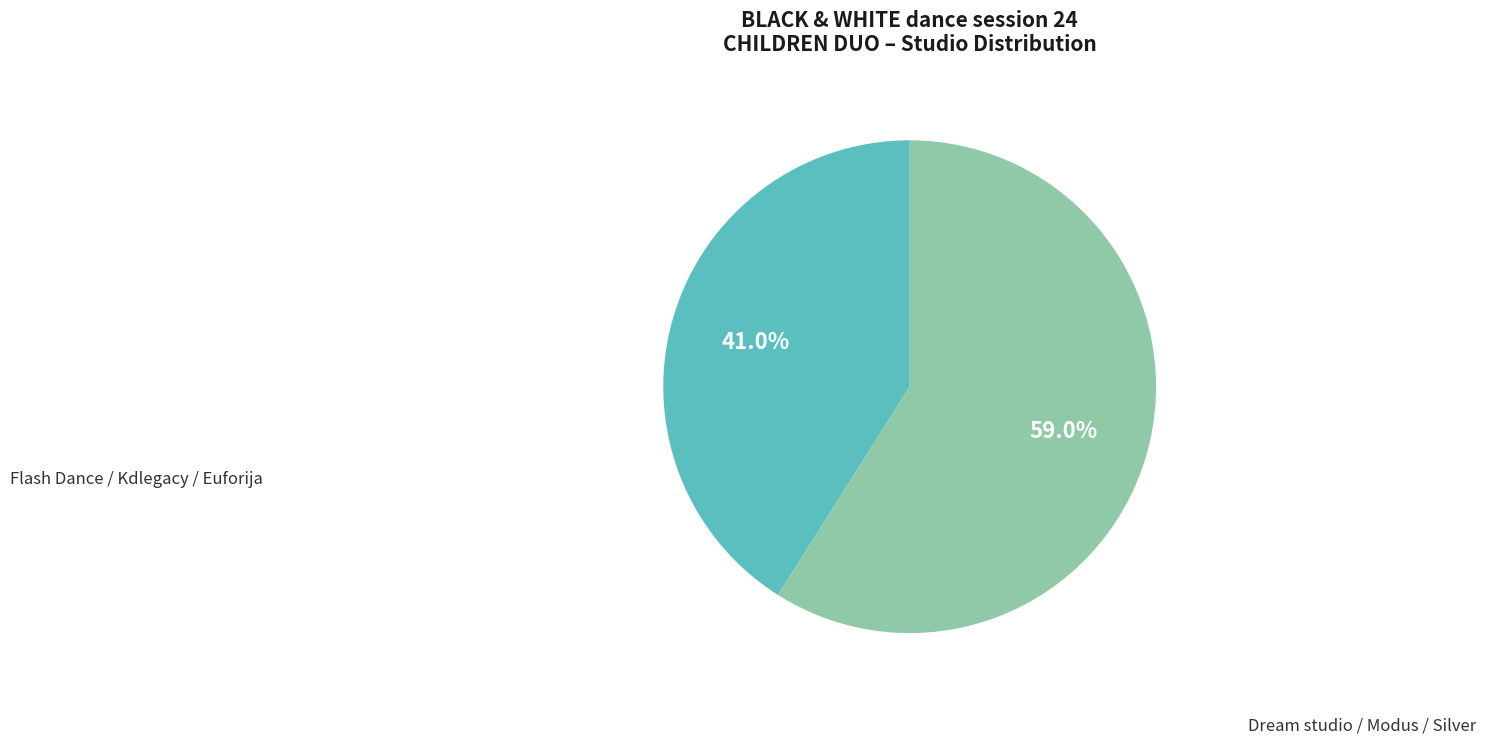

Count the number of slices in the pie.

2